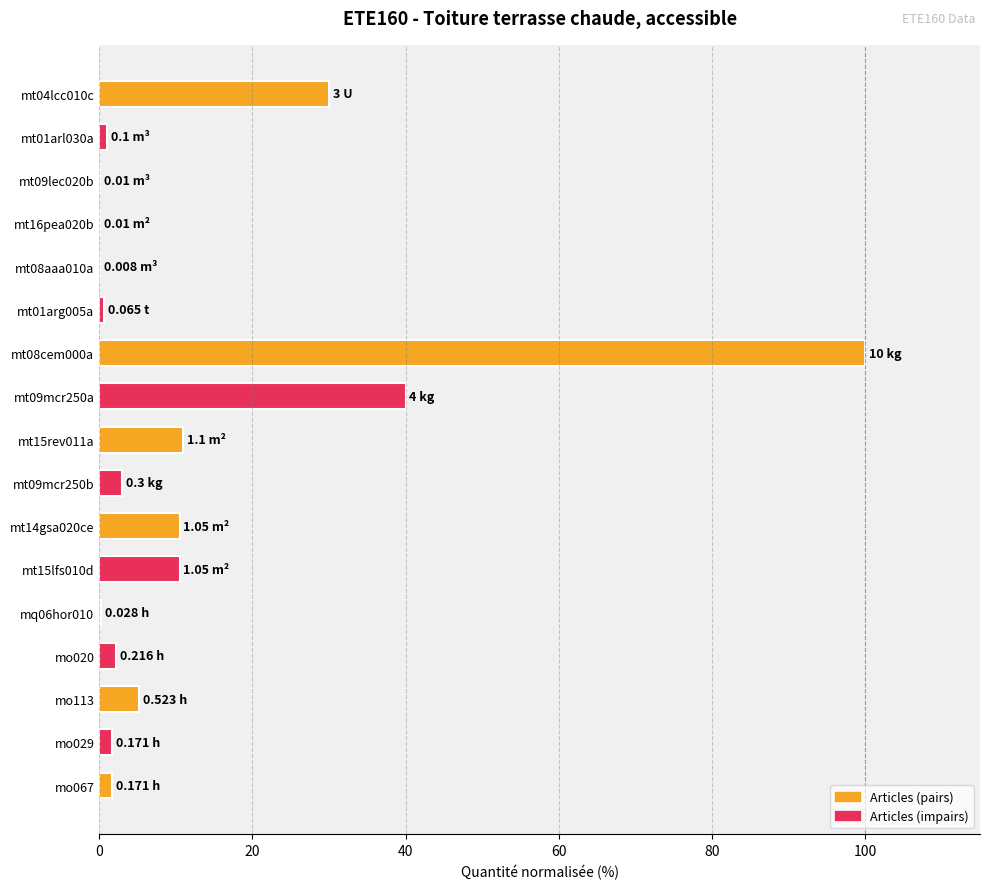

Which label corresponds to the largest value in the chart?

mt08cem000a